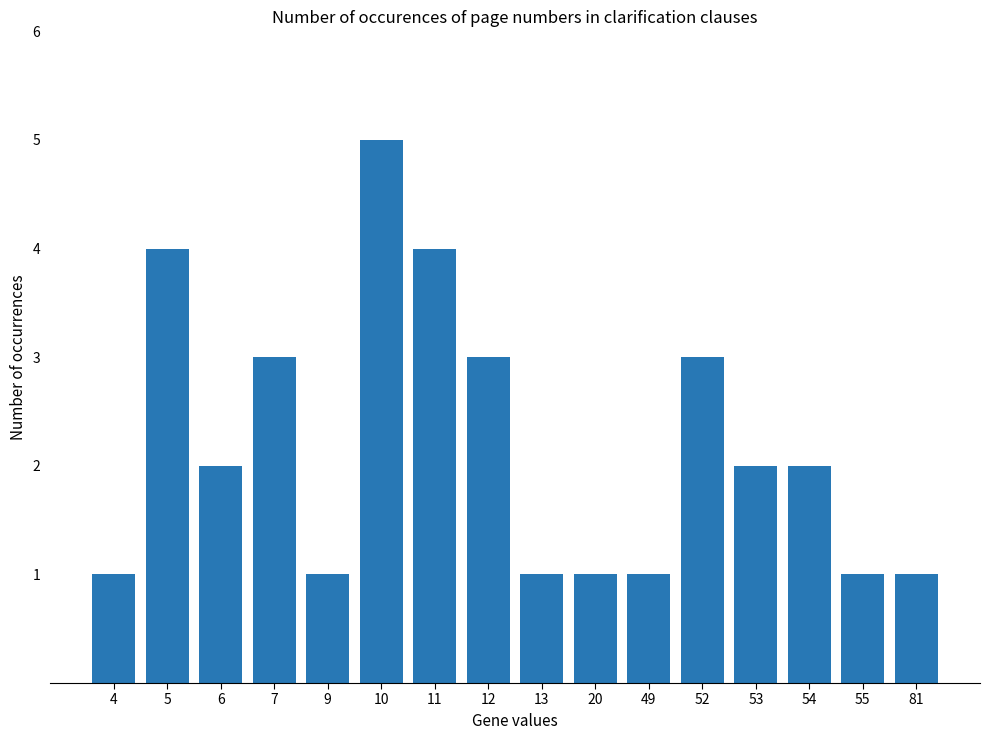

What is the value of the 12th bar from the left?

3